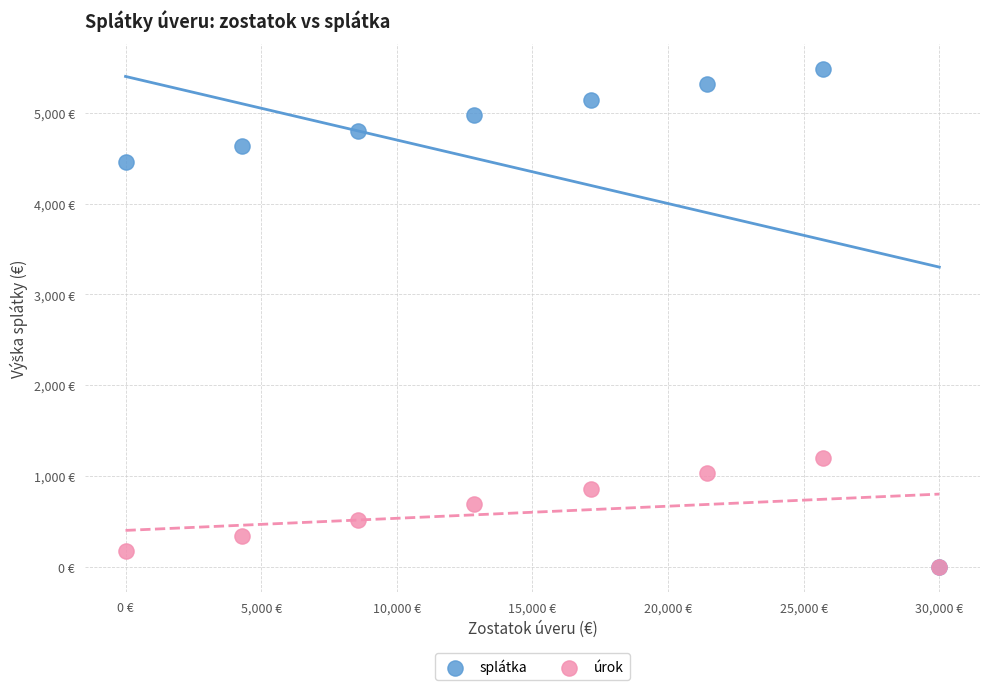

What are all the series names shown in the legend?

splátka, úrok